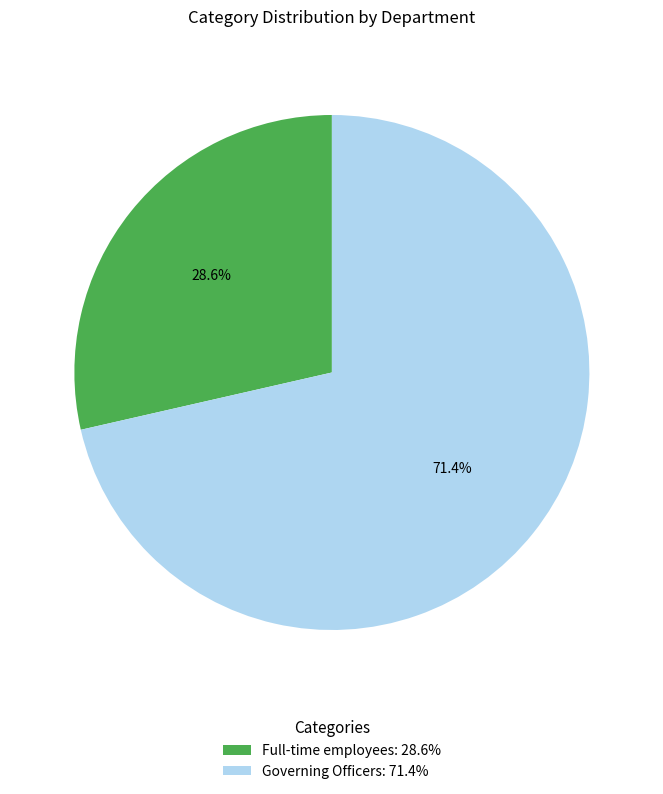

Rank the categories by value from highest to lowest.

Governing Officers, Full-time employees